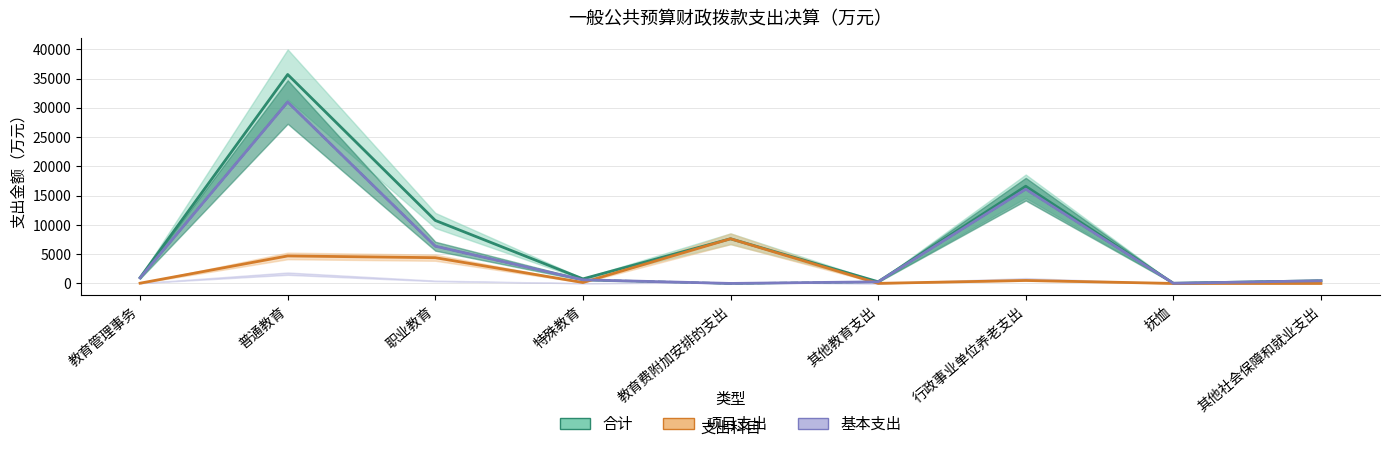

What is the label of the 9th point from the left?

其他社会保障和就业支出